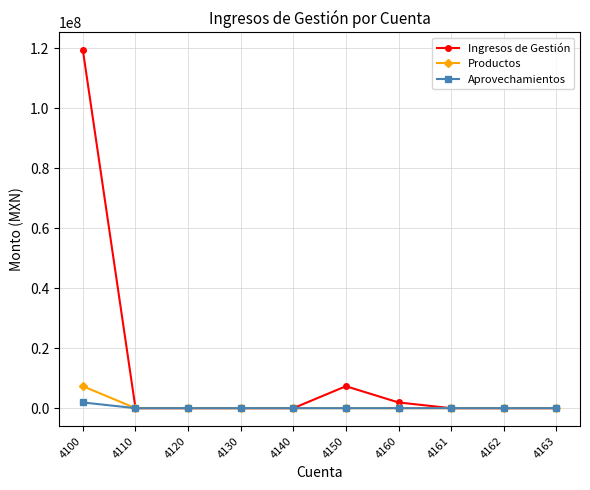

Which series has the widest spread of values?

Ingresos de Gestión